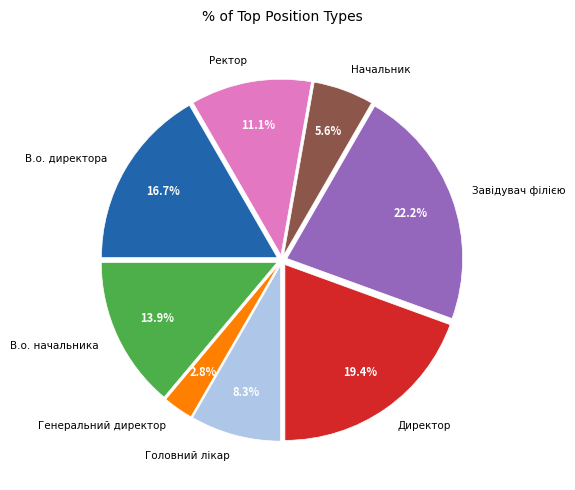

How much of the chart is everything except Головний лікар?

91.7%